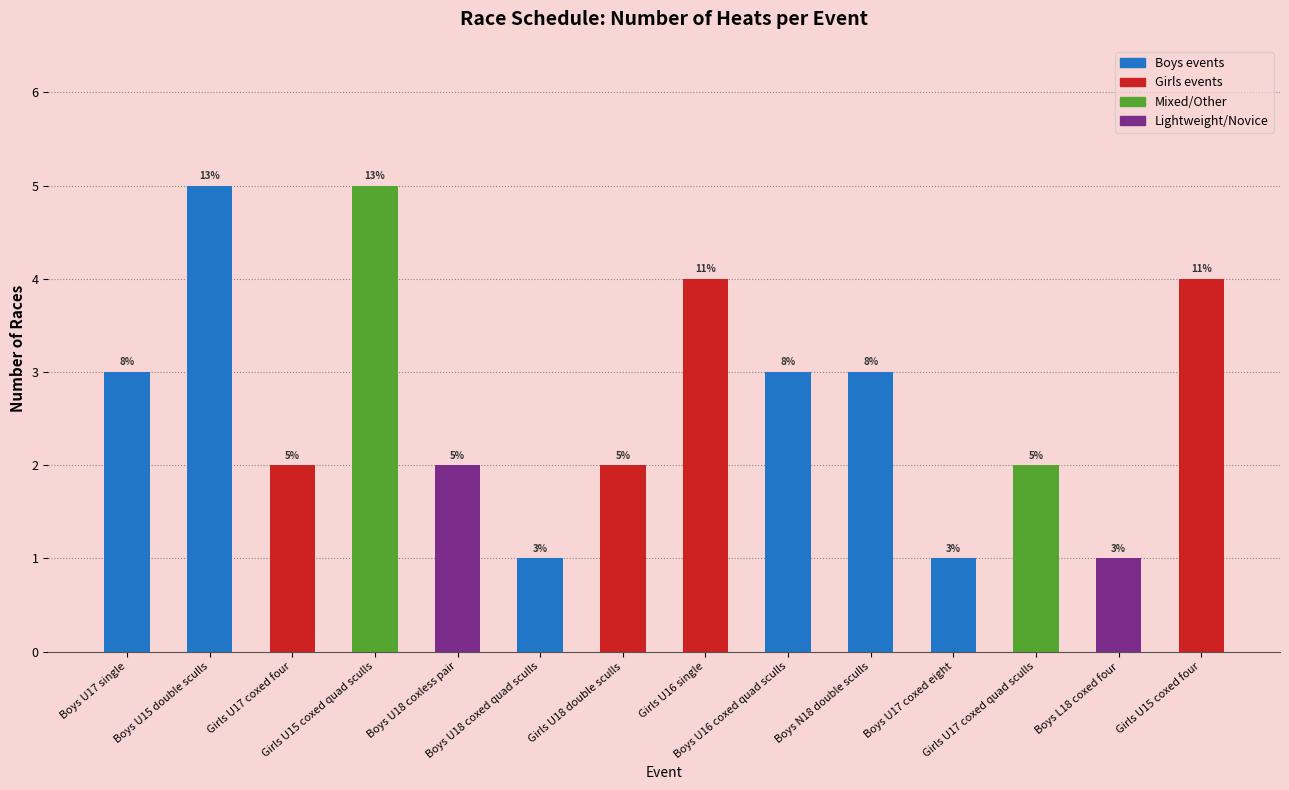

Count the values in the range 2 to 4.

9